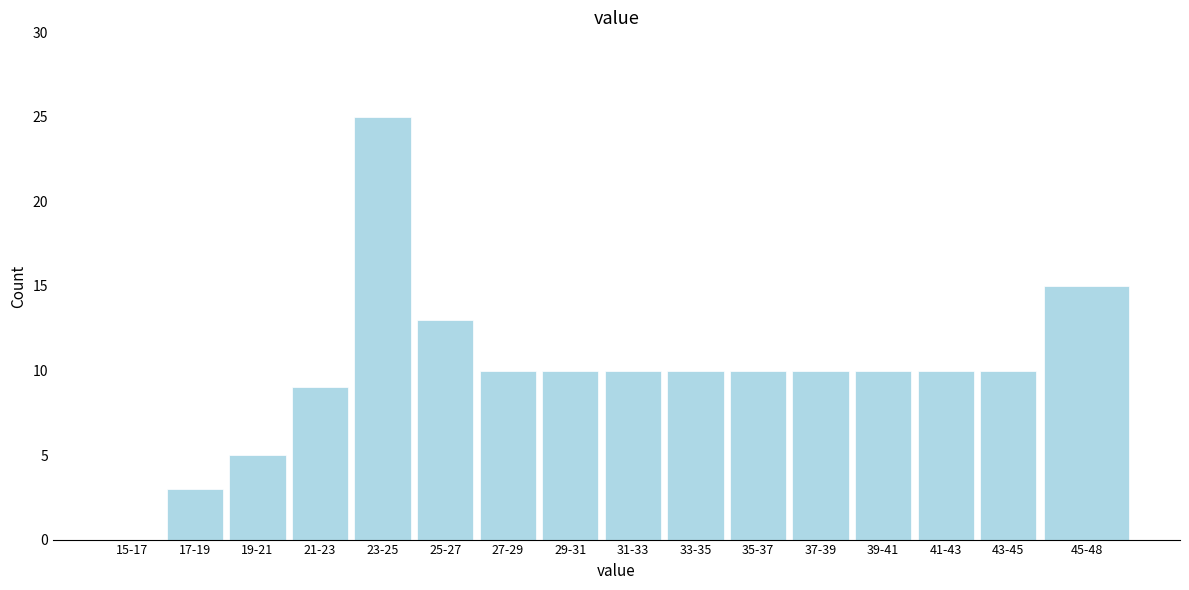

Reading right to left, list all the values displayed in this chart.

45-48=15	43-45=10	41-43=10	39-41=10	37-39=10	35-37=10	33-35=10	31-33=10	29-31=10	27-29=10	25-27=13	23-25=25	21-23=9	19-21=5	17-19=3	15-17=0